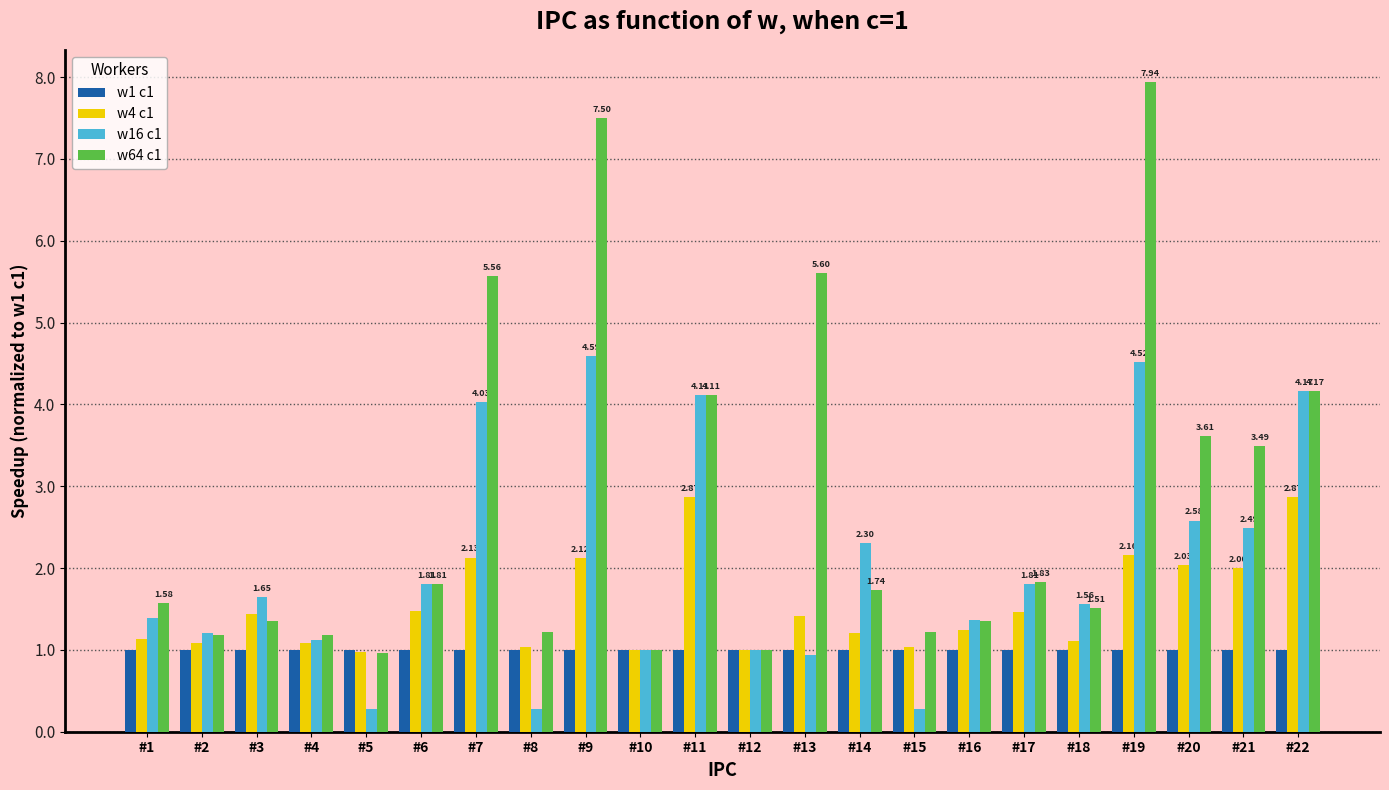

Which series has the largest total across all categories?

w64 c1